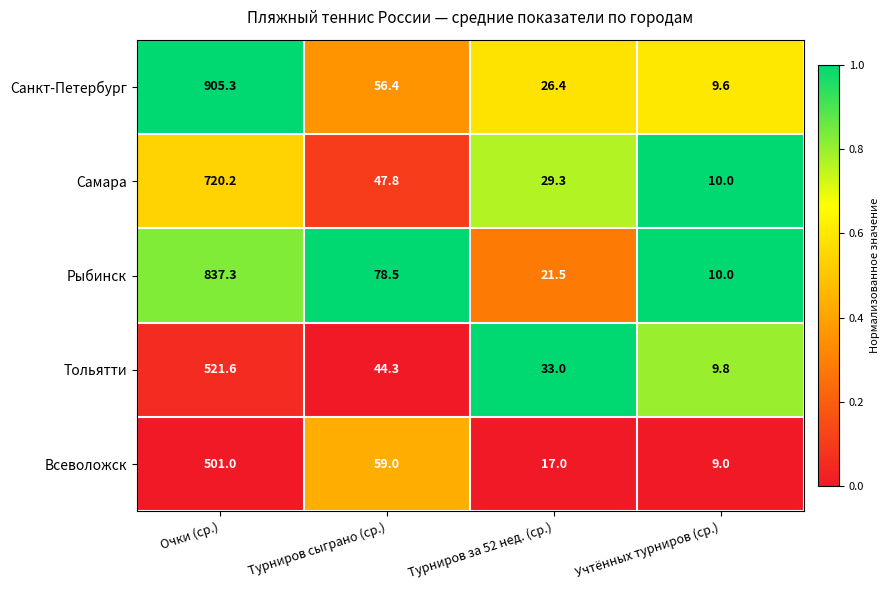

What is the smallest value displayed?

9.0